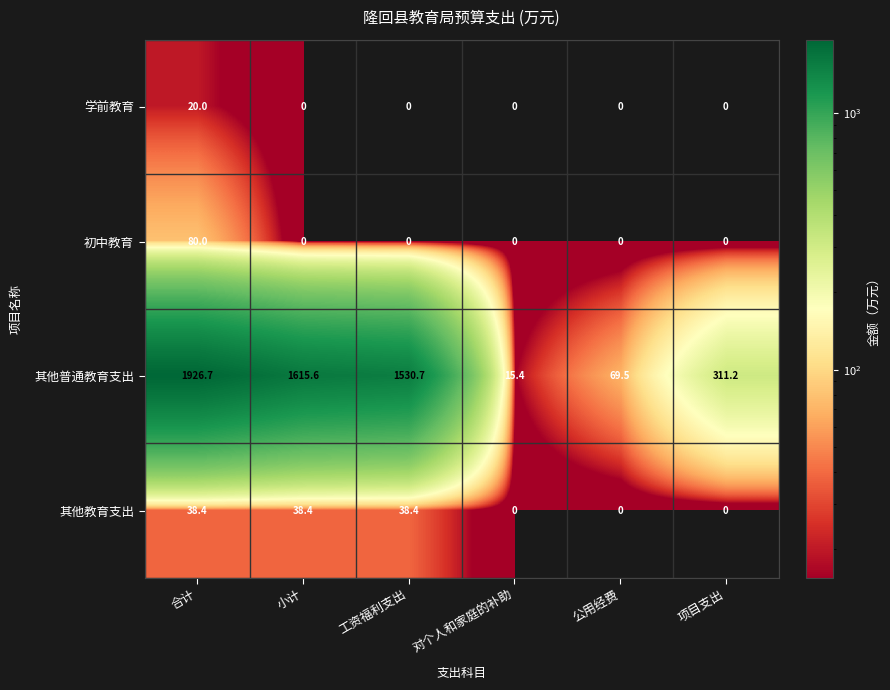

What is the sum of all 其他教育支出 values?

115.2